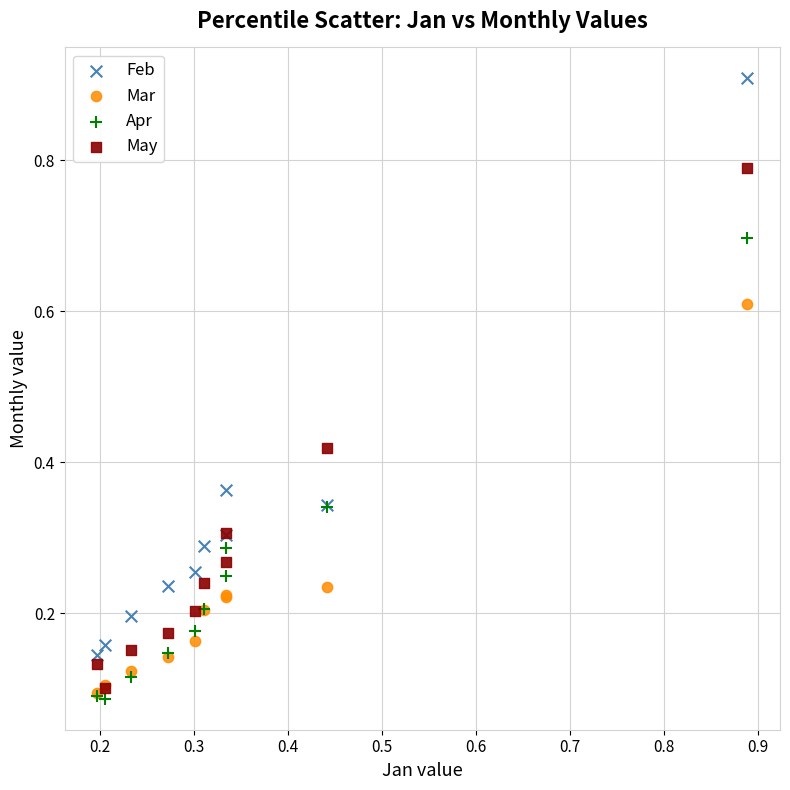

Which series contains the highest Y value?

Feb